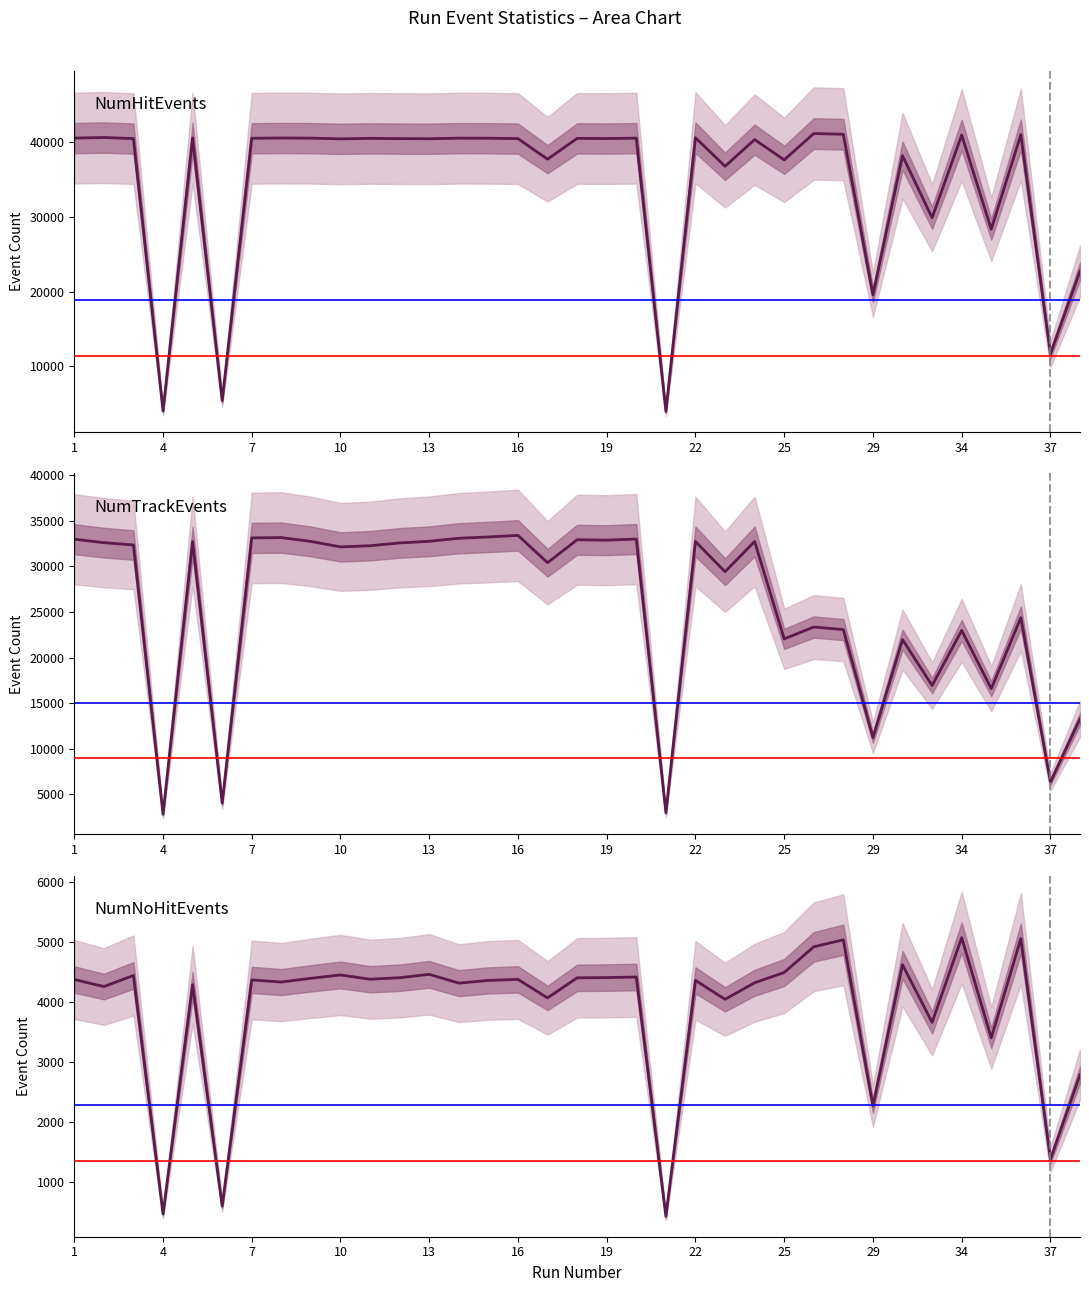

Does the chart have visible grid lines?

No